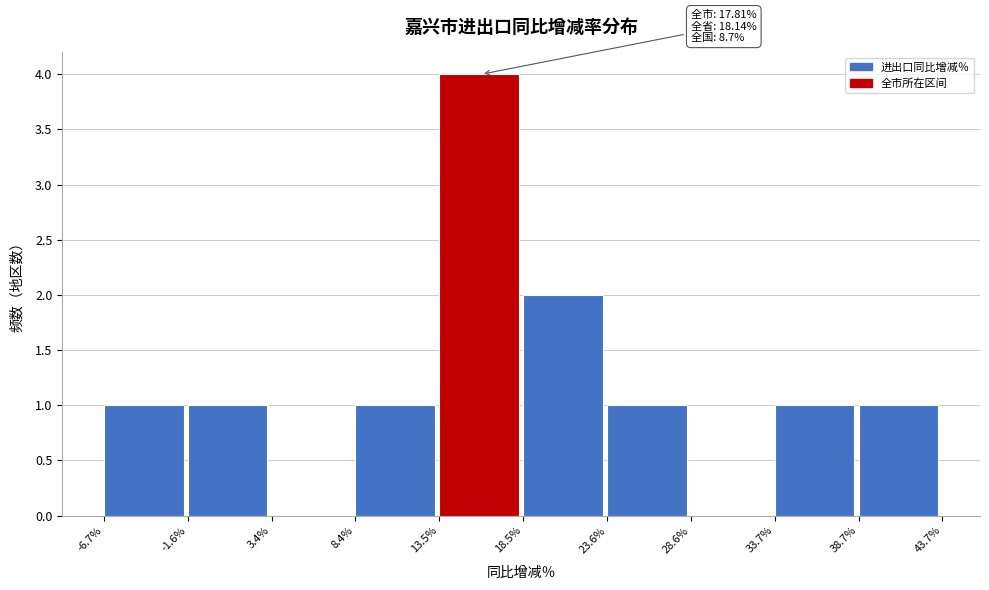

Which range on the x-axis has the tallest bar?

13.5% to 18.5%